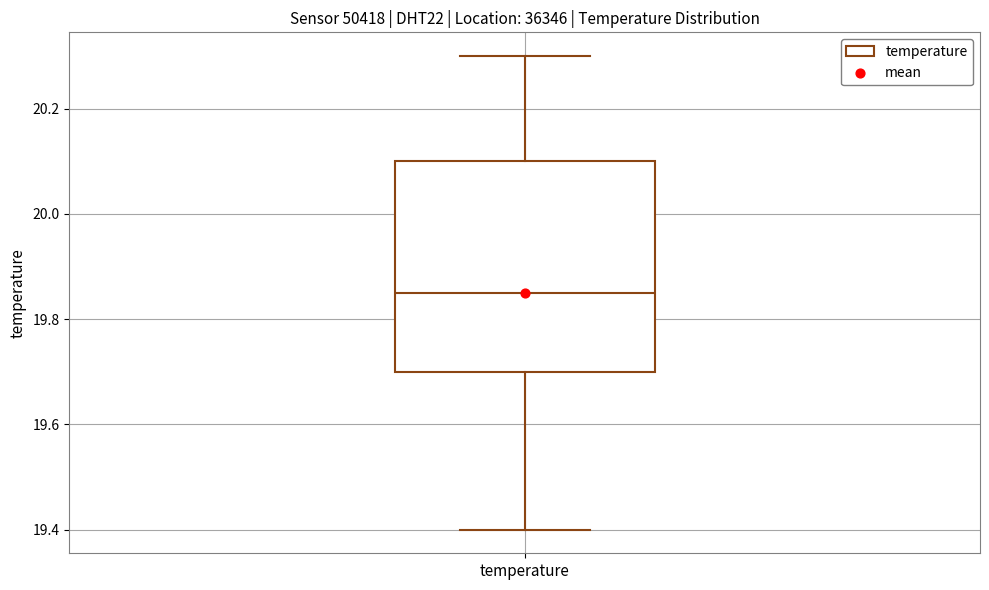

Where does the median line of the box for temperature sit on the y-axis? The values are not printed on the chart, so give them approximately, as read against the axis.

19.86